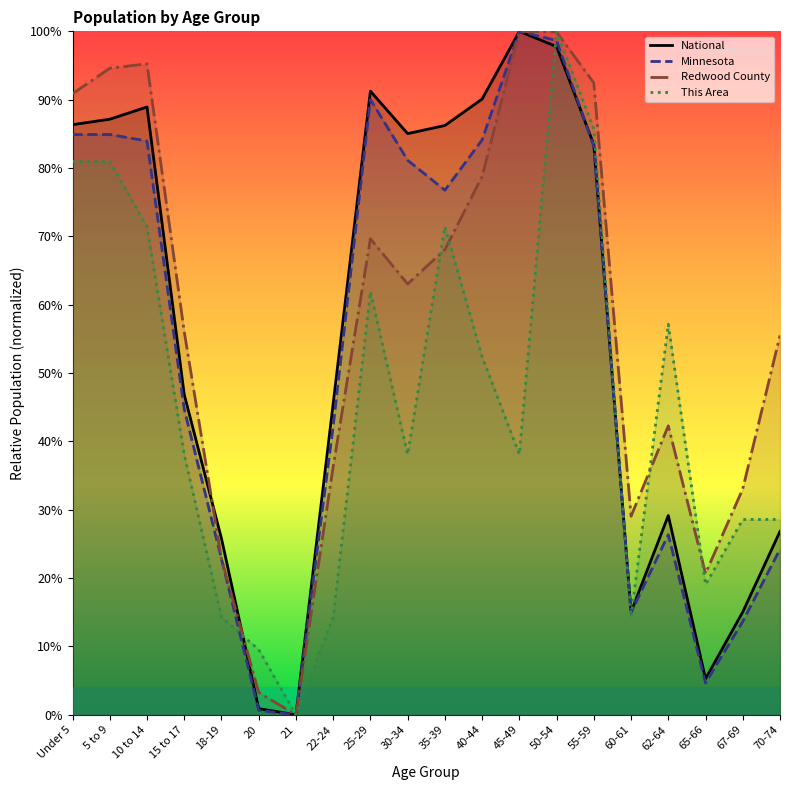

Is the value of Redwood County at 10 to 14 greater than the value of Minnesota at 30-34?

Yes